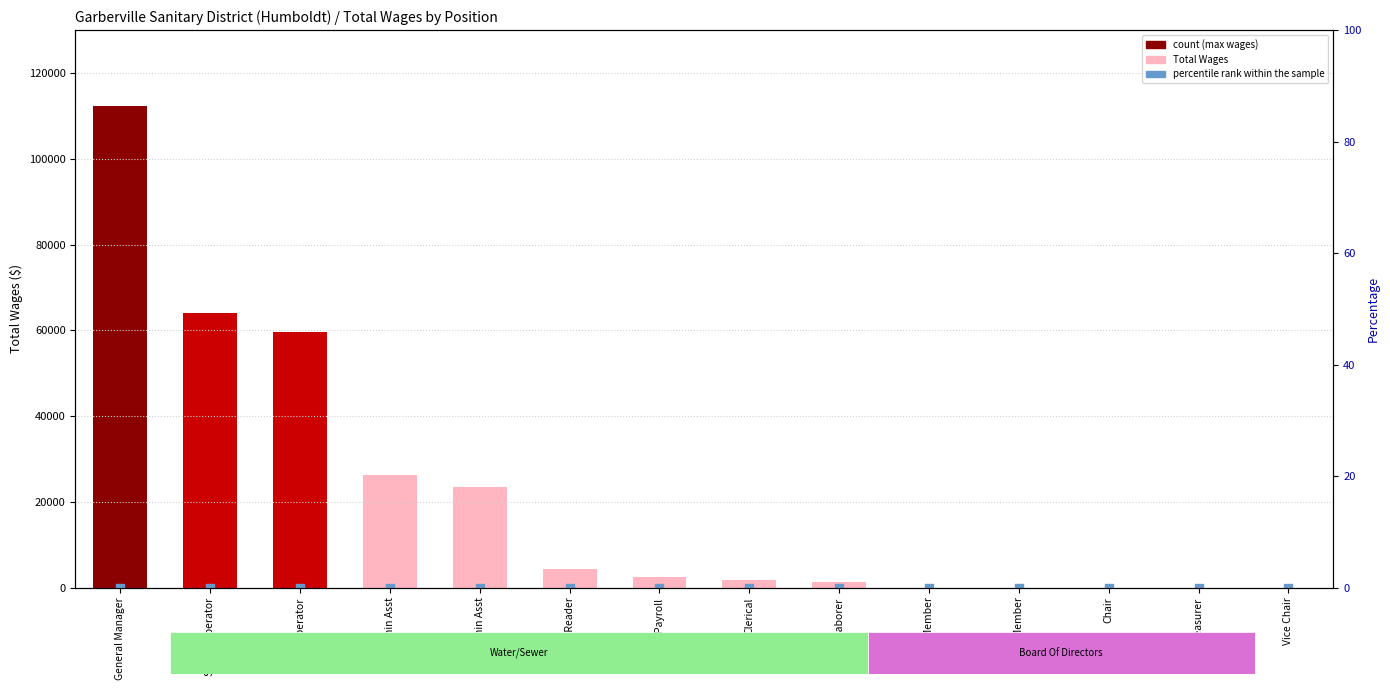

Which series reaches the minimum Y coordinate?

Total Wages